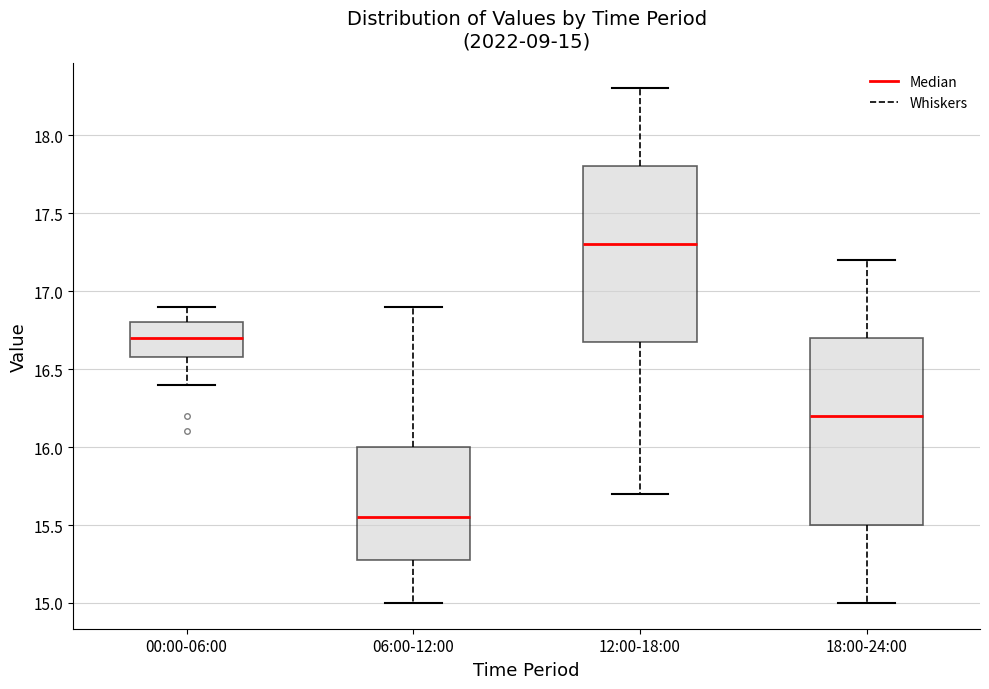

Which box has the lowest median line?

06:00-12:00